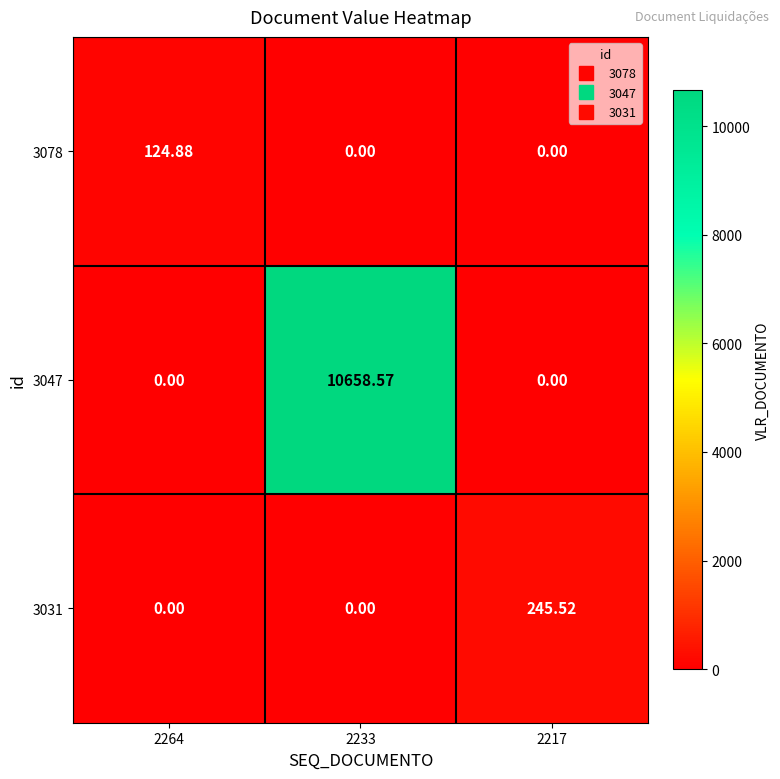

Is the value of 3078 at 2264 greater than the value of 3047 at 2264?

Yes